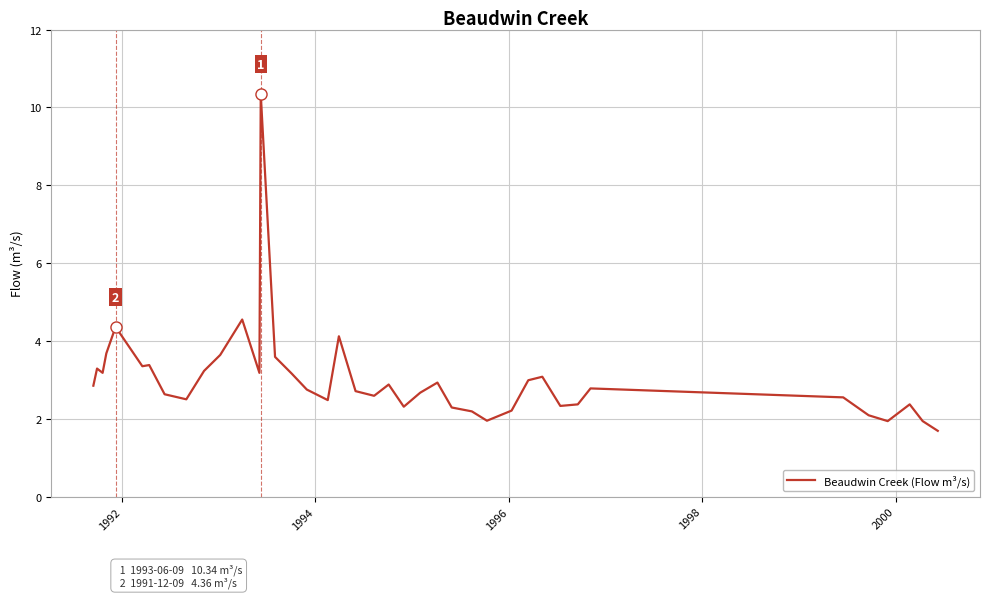

How many lines are shown in the chart?

1